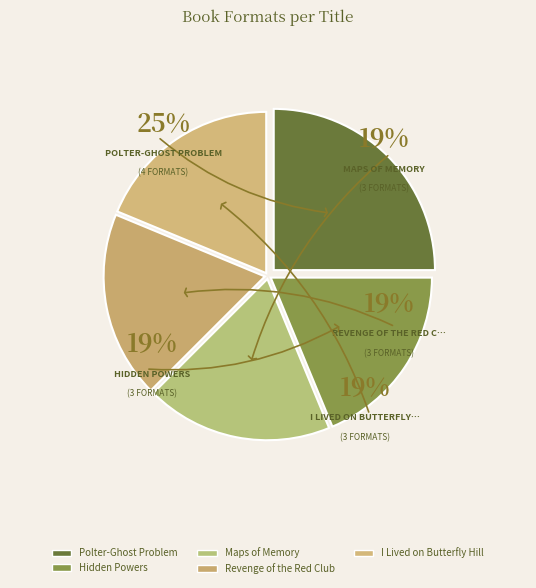

Does Hidden Powers represent more than half of the total?

No